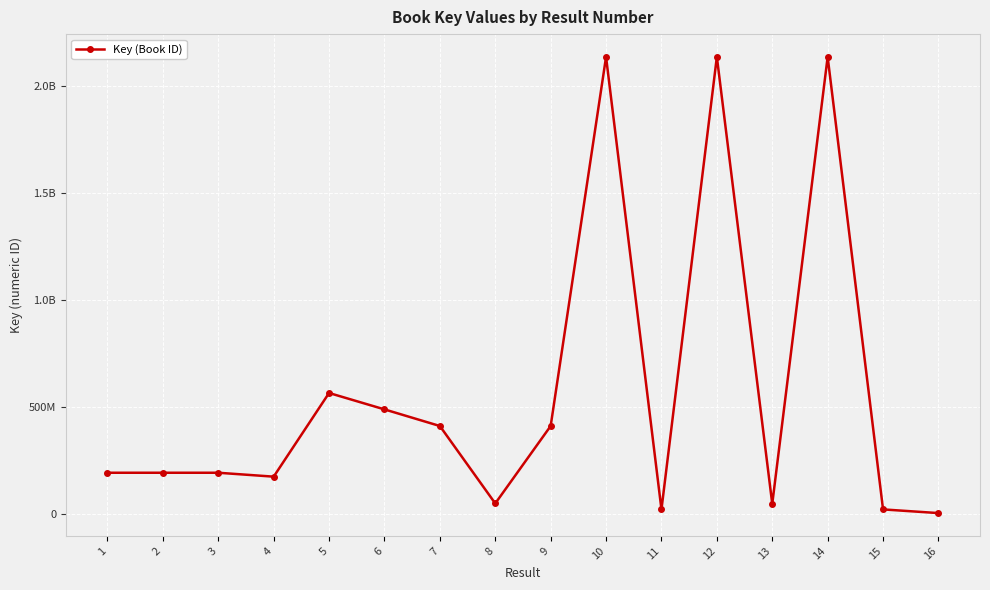

What is the change in value from 1 to 12?

+1946870357